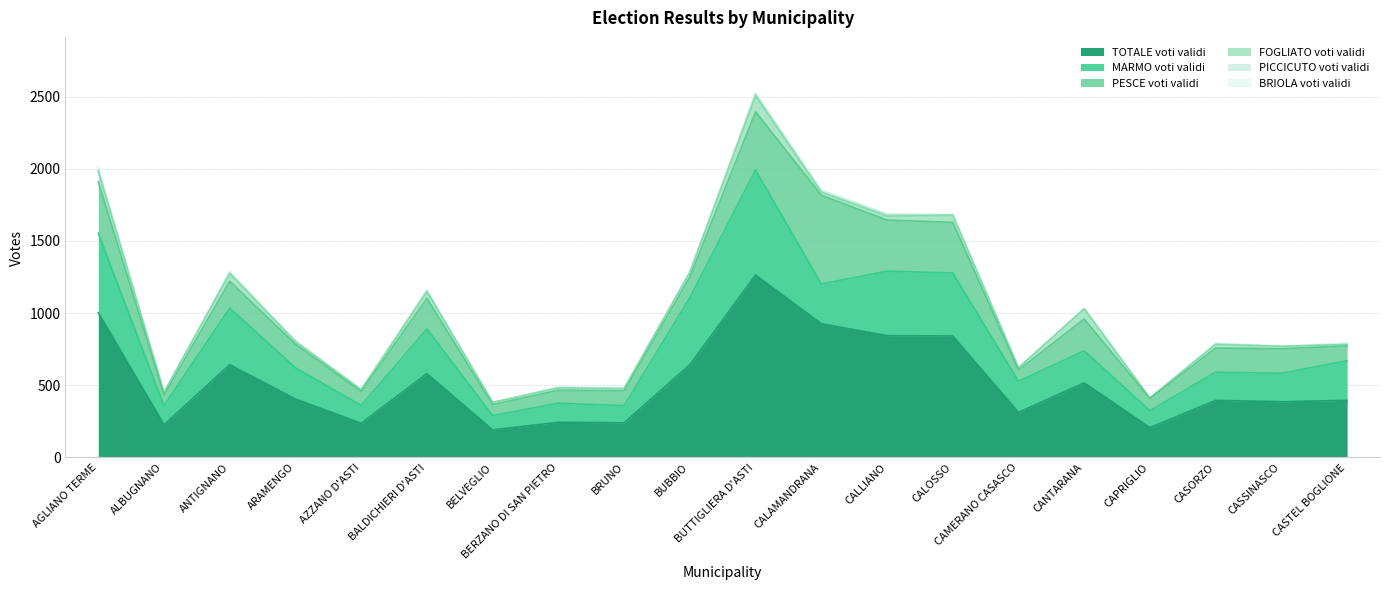

What is the sum of the MARMO voti validi values at AZZANO D'ASTI and BUBBIO?

588